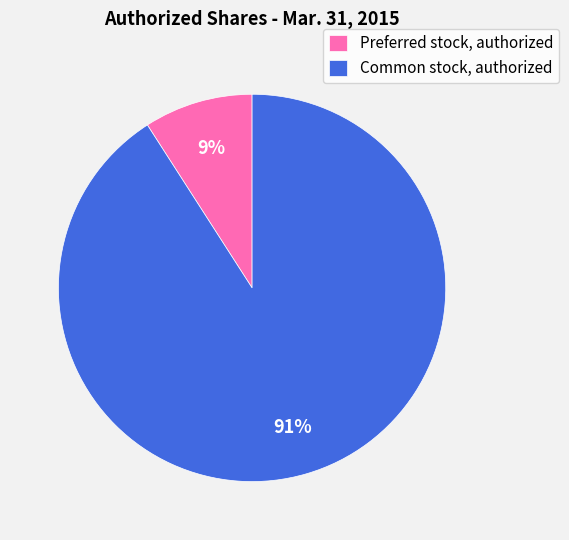

Which slice is the largest?

Common stock, authorized